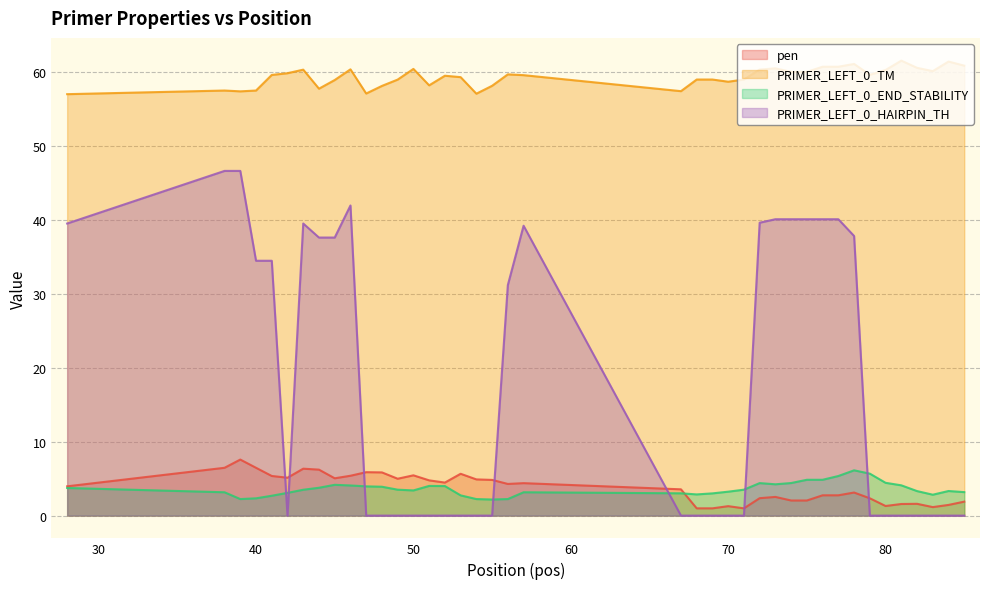

What is the difference between the maximum and second lowest values in the PRIMER_LEFT_0_END_STABILITY series?

3.9